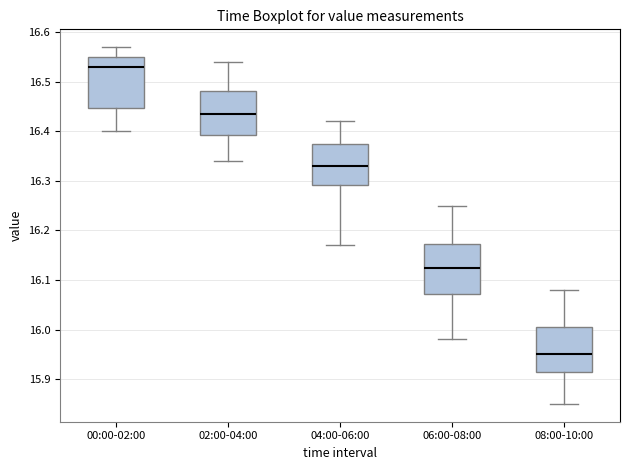

Reading left to right, transcribe this box plot: for each box, give where its median line is, the range the box spans, and where its two whiskers end, as read against the y-axis. The values are not printed on the chart, so give them approximately, as read against the axis.

00:00-02:00: median 16.53, box 16.45 to 16.55, whiskers 16.40 to 16.57
02:00-04:00: median 16.44, box 16.39 to 16.48, whiskers 16.34 to 16.54
04:00-06:00: median 16.33, box 16.29 to 16.38, whiskers 16.17 to 16.42
06:00-08:00: median 16.13, box 16.07 to 16.17, whiskers 15.98 to 16.25
08:00-10:00: median 15.95, box 15.92 to 16.01, whiskers 15.85 to 16.08